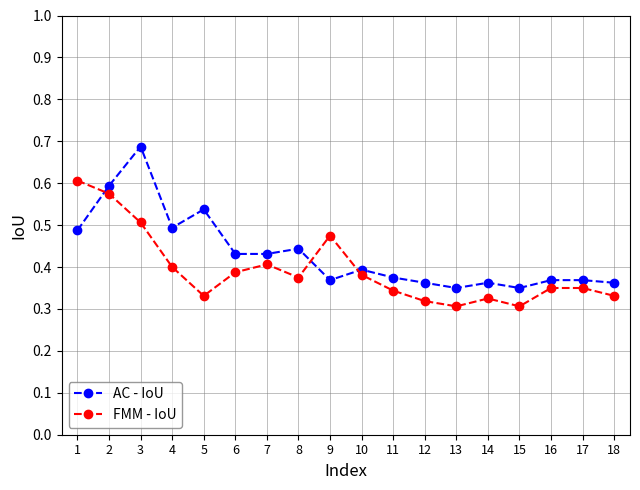

List the series in order of their overall mean, lowest first.

FMM - IoU, AC - IoU